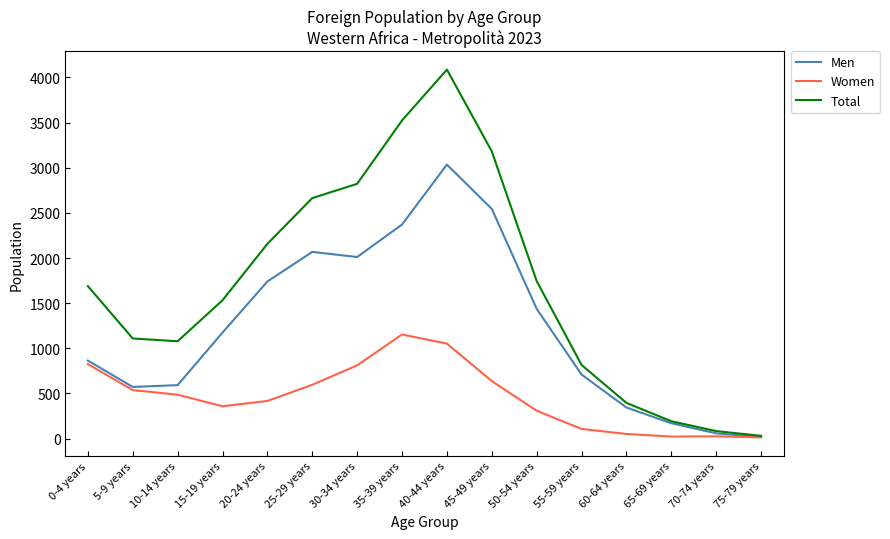

Which series has the largest total across all categories?

Total